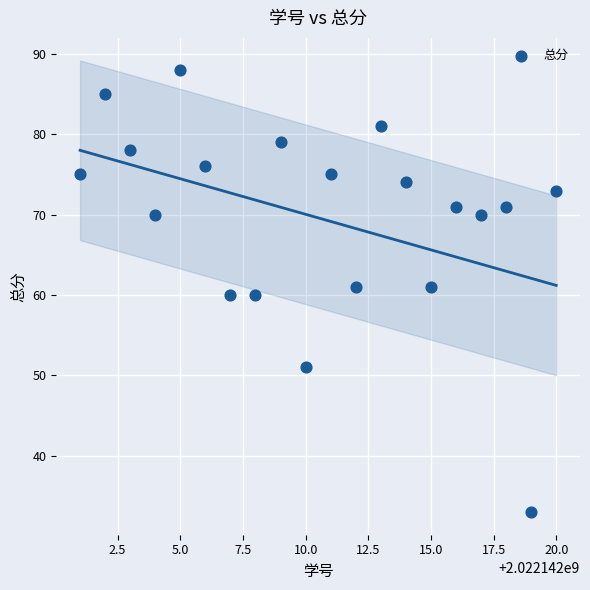

What is the range of Y values (max minus min)?

55